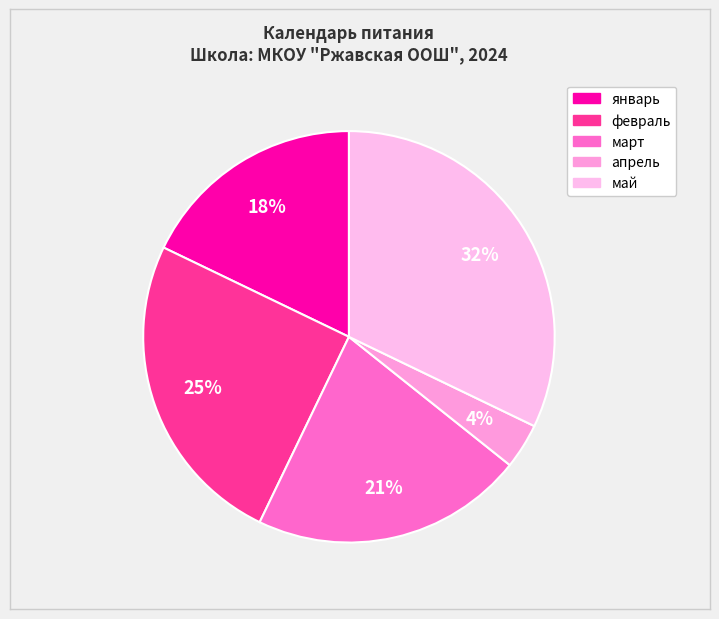

What portion of the pie excludes май?

67.9%